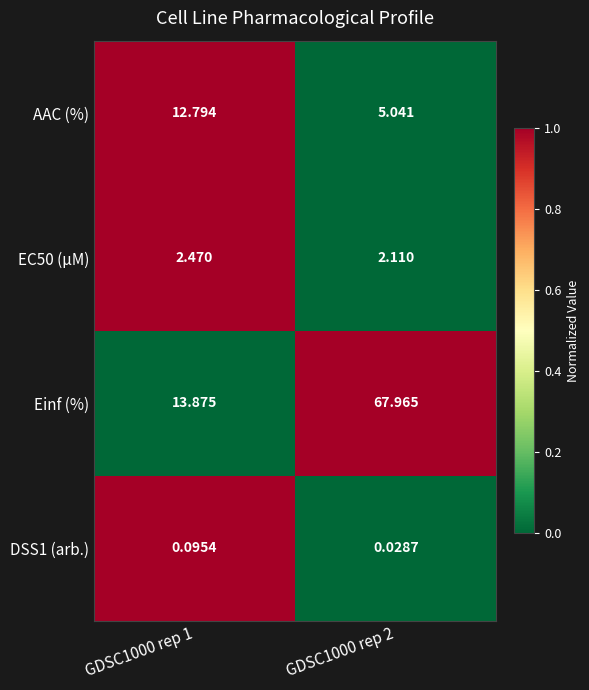

Which series changed the most between GDSC1000 rep 1 and GDSC1000 rep 2?

Einf (%)